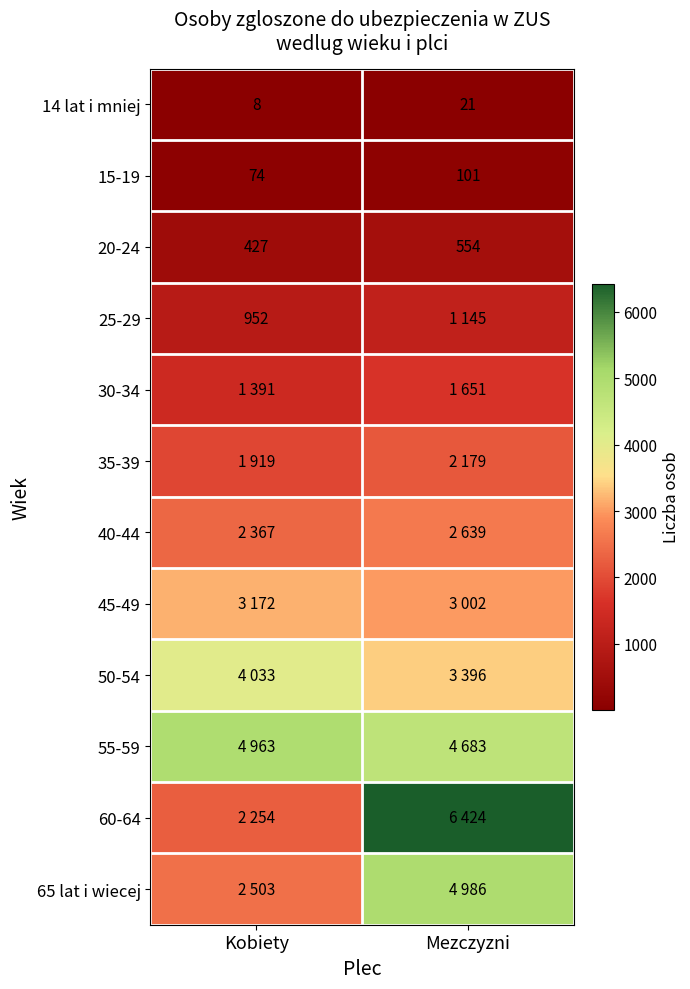

Where is 20-24 nearest to the value 490?

Kobiety